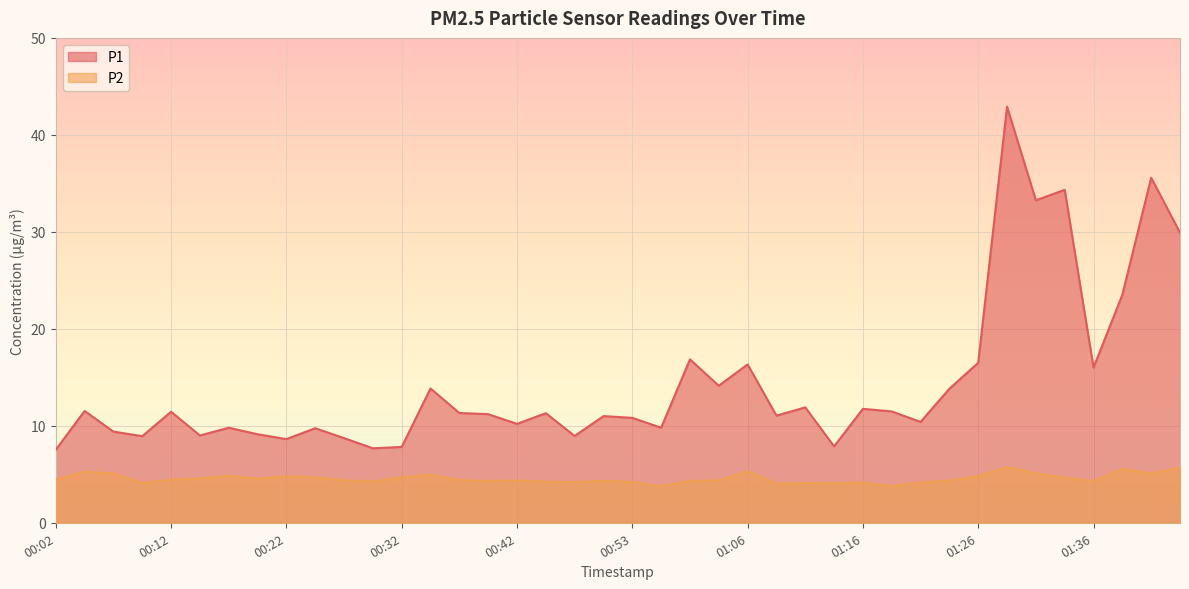

Reading left to right, list all the values displayed in this chart.

P1: 7.5	11.5	9.4	8.9	11.4	9.0	9.8	9.1	8.6	9.8	8.7	7.7	7.8	13.8	11.3	11.2	10.2	11.3	8.9	11.0	10.8	9.8	16.9	14.1	16.3	11.1	11.9	7.9	11.8	11.5	10.4	13.8	16.5	42.9	33.2	34.3	16.0	23.5	35.6	29.9
P2: 4.5	5.3	5.1	4.1	4.5	4.6	4.8	4.5	4.8	4.7	4.4	4.2	4.7	5.0	4.4	4.3	4.3	4.2	4.2	4.3	4.2	3.8	4.3	4.4	5.3	4.0	4.1	4.1	4.2	3.8	4.2	4.3	4.8	5.8	5.1	4.7	4.3	5.5	5.1	5.7